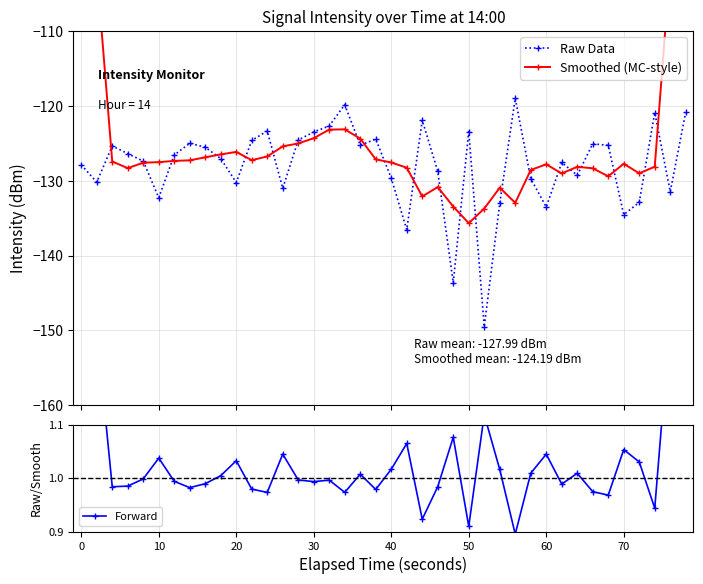

True or false: Raw Data has more than 1 interior local peaks.

True